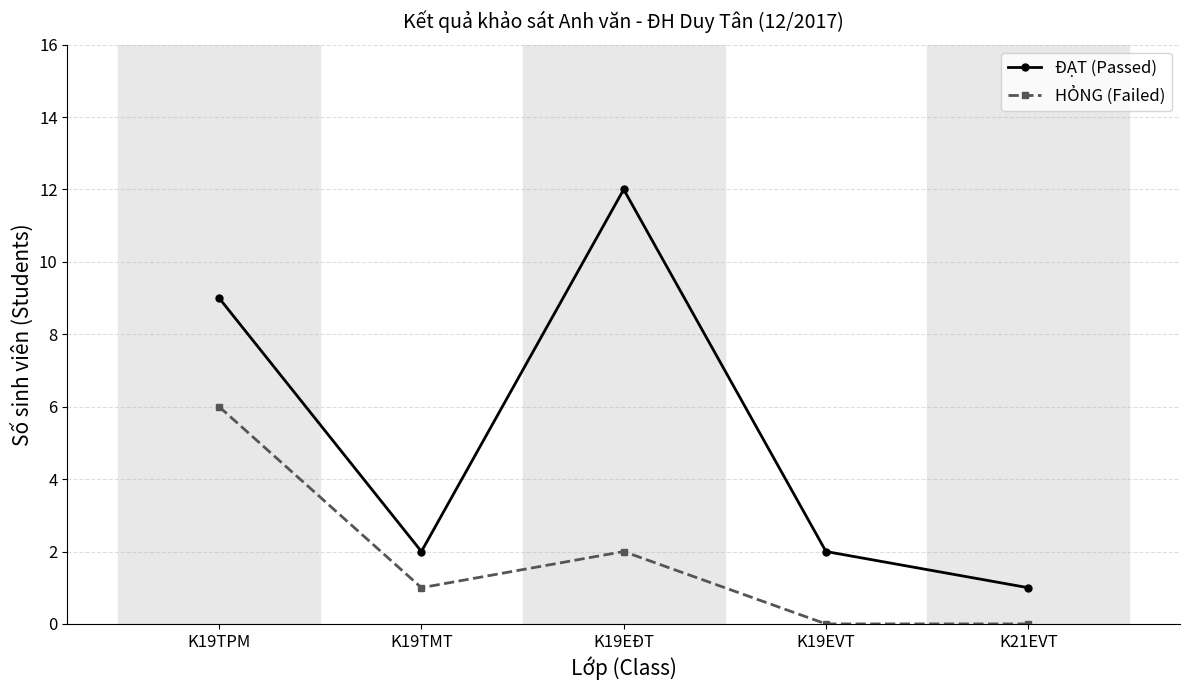

What is the difference between the second highest and minimum values in the ĐẠT (Passed) series?

8